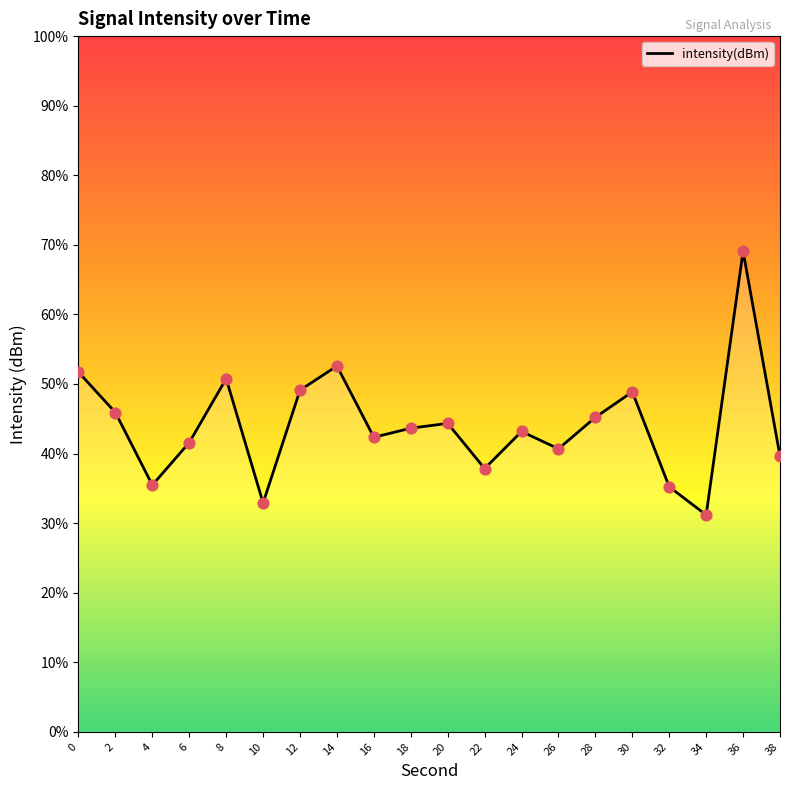

What is the ratio of the value at 24 to the value at 30?

0.9